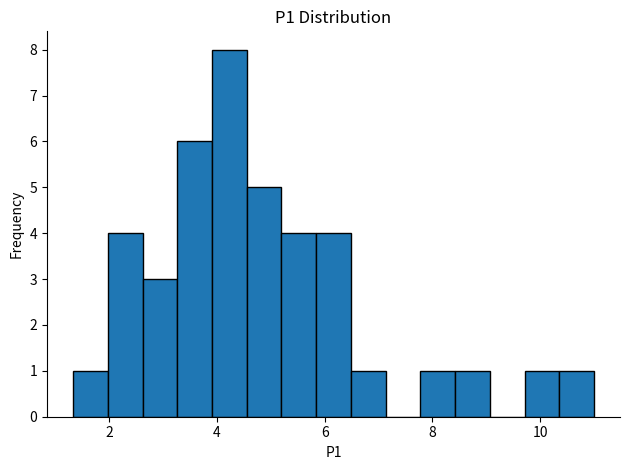

Around what value on the x-axis is the tallest bar? Give the approximate position of its centre, as read against the axis.

4.2